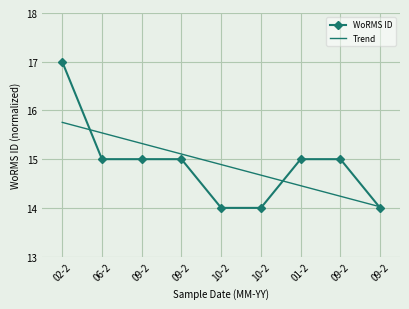

Is it true that WoRMS ID equals 6.3 at 01-2?

False